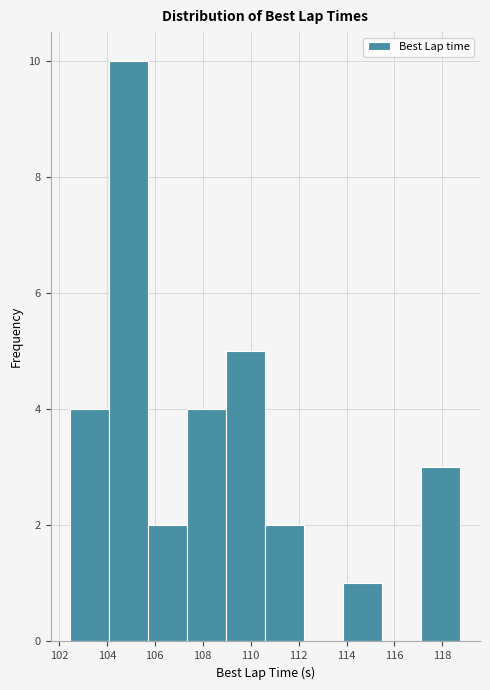

Reading left to right, transcribe this chart: for each bar, give the range it covers on the x-axis and its height. Neither the bar edges nor the heights are printed on the chart, so give them approximately, as read against the axes.

102.4 to 104.0: 4
104.0 to 105.8: 10
105.8 to 107.4: 2
107.4 to 109.0: 4
109.0 to 110.6: 5
110.6 to 112.2: 2
112.2 to 113.8: 0
113.8 to 115.4: 1
115.4 to 117.2: 0
117.2 to 118.8: 3